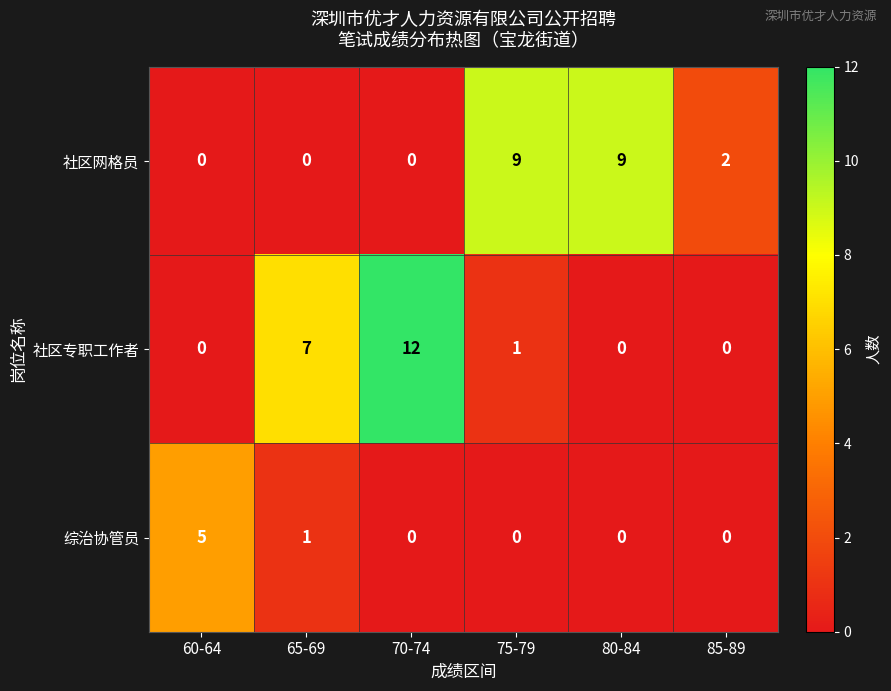

The 社区专职工作者 series shows 1 at 75-79. True or false?

True